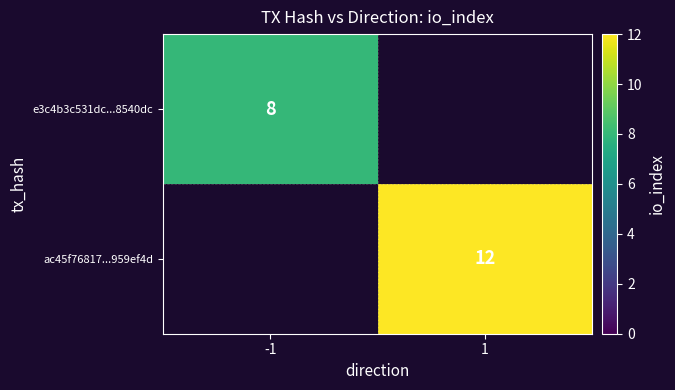

What is the maximum value shown in the chart?

12.0